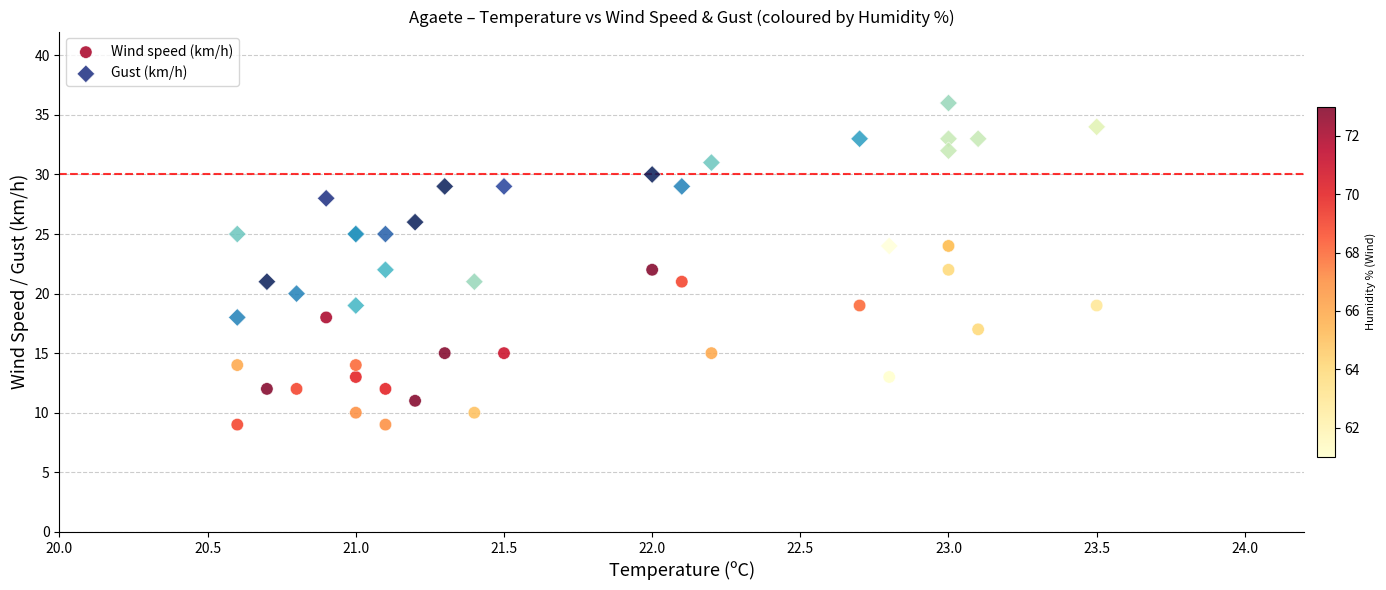

Which series reaches the minimum Y coordinate?

Wind speed (km/h)